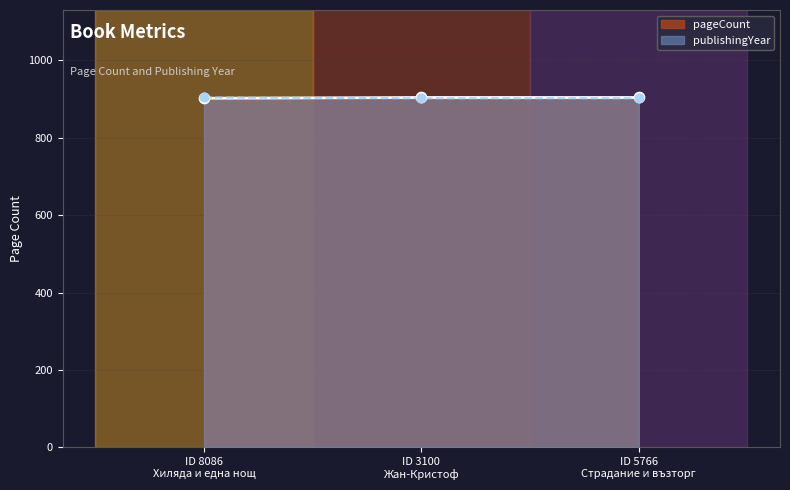

What is the total value across all series at ID 8086 Хиляда и една нощ?

1806.0